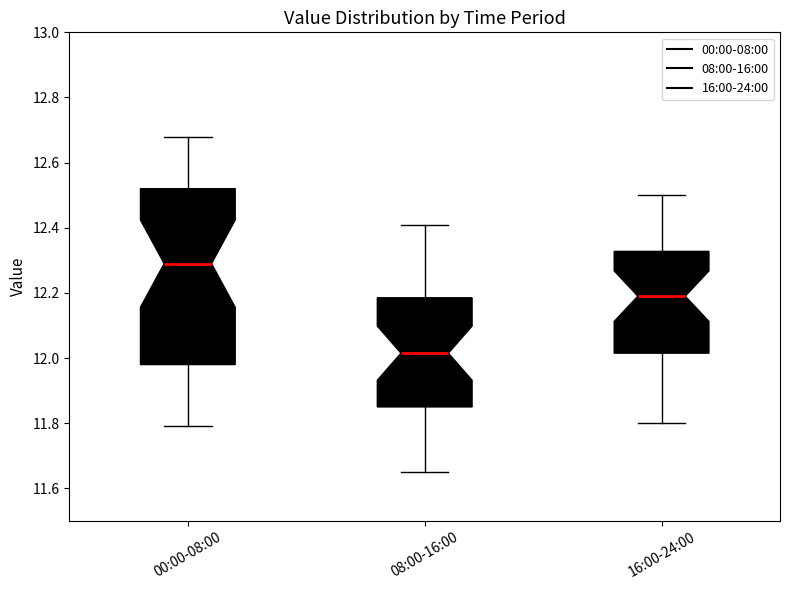

Reading left to right, transcribe this box plot: for each box, give where its median line is, the range the box spans, and where its two whiskers end, as read against the y-axis. The values are not printed on the chart, so give them approximately, as read against the axis.

00:00-08:00: median 12.30, box 11.98 to 12.52, whiskers 11.80 to 12.68
08:00-16:00: median 12.02, box 11.86 to 12.18, whiskers 11.66 to 12.42
16:00-24:00: median 12.20, box 12.02 to 12.32, whiskers 11.80 to 12.50